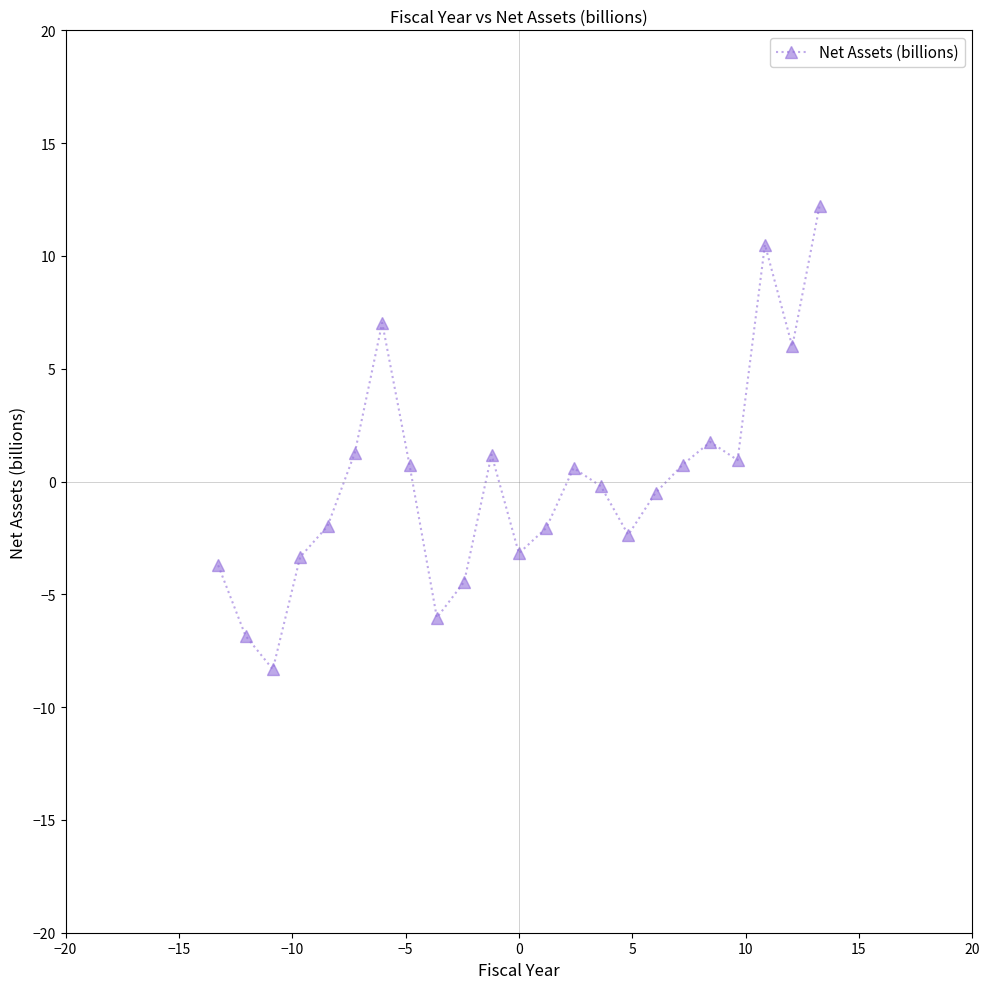

What is the greatest value displayed?

12.2